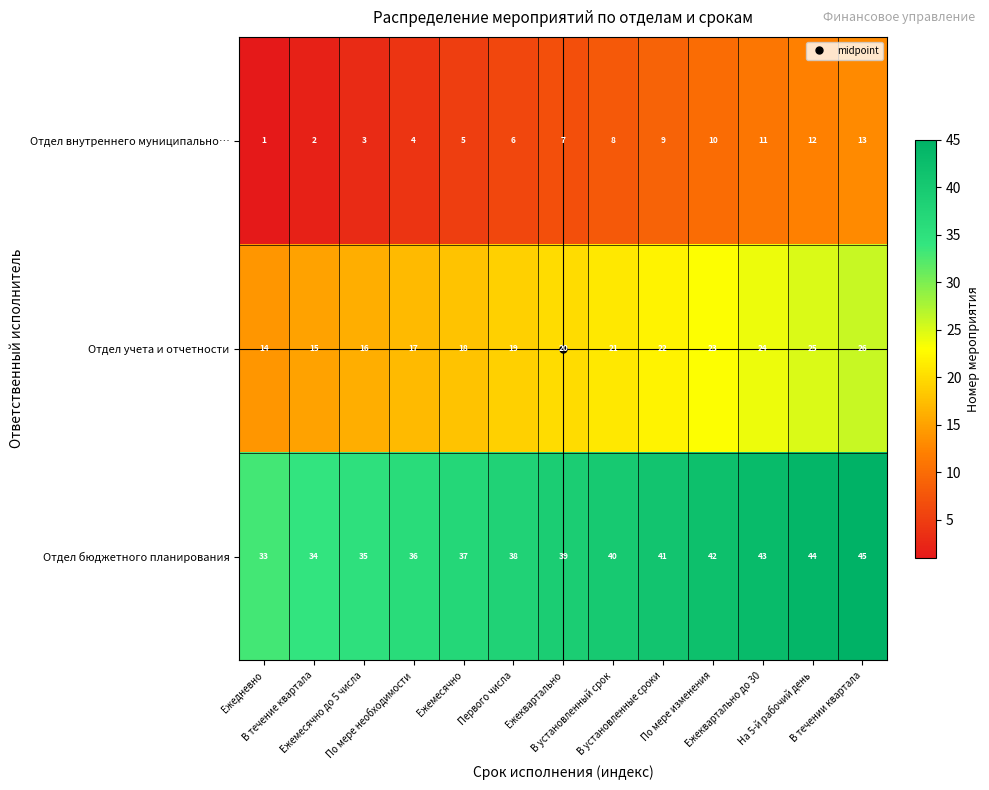

How many distinct data groups are displayed?

3